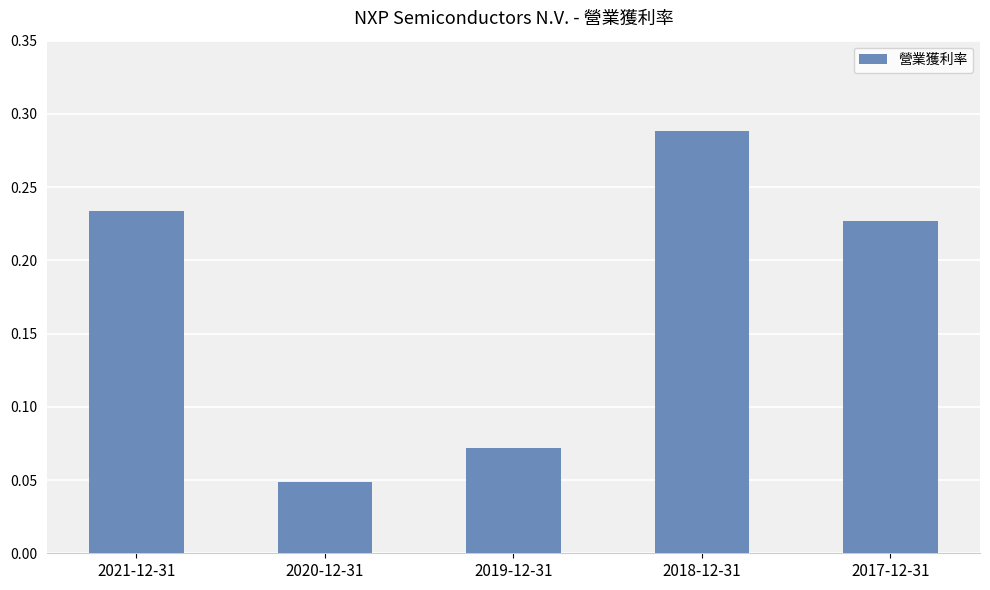

What is the label of the 3rd bar from the right?

2019-12-31